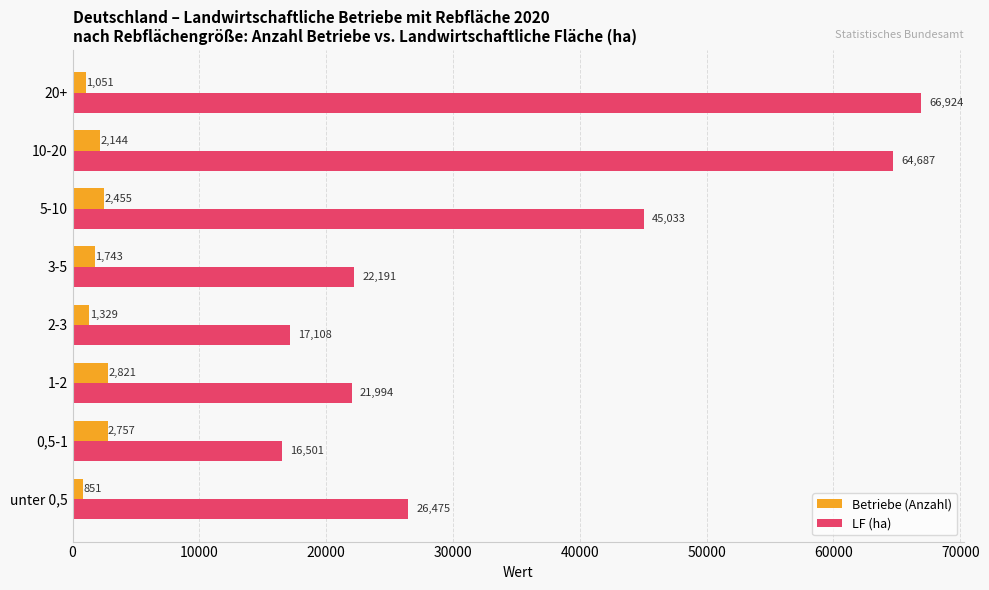

Where is LF (ha) nearest to the value 41712?

5-10